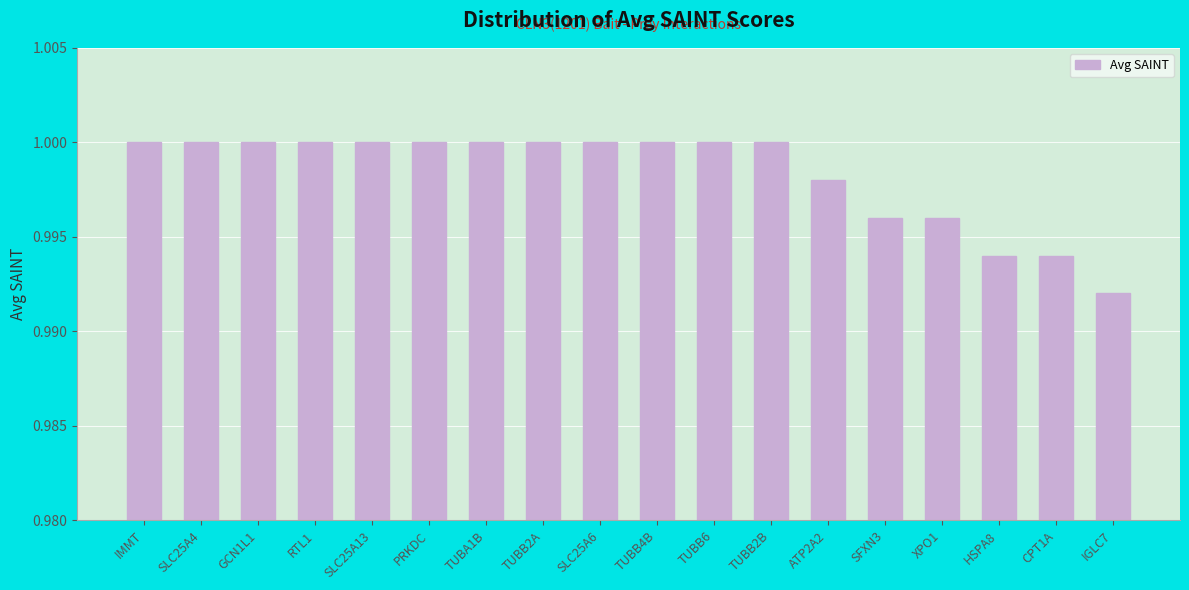

What is the label of the 18th bar from the left?

IGLC7